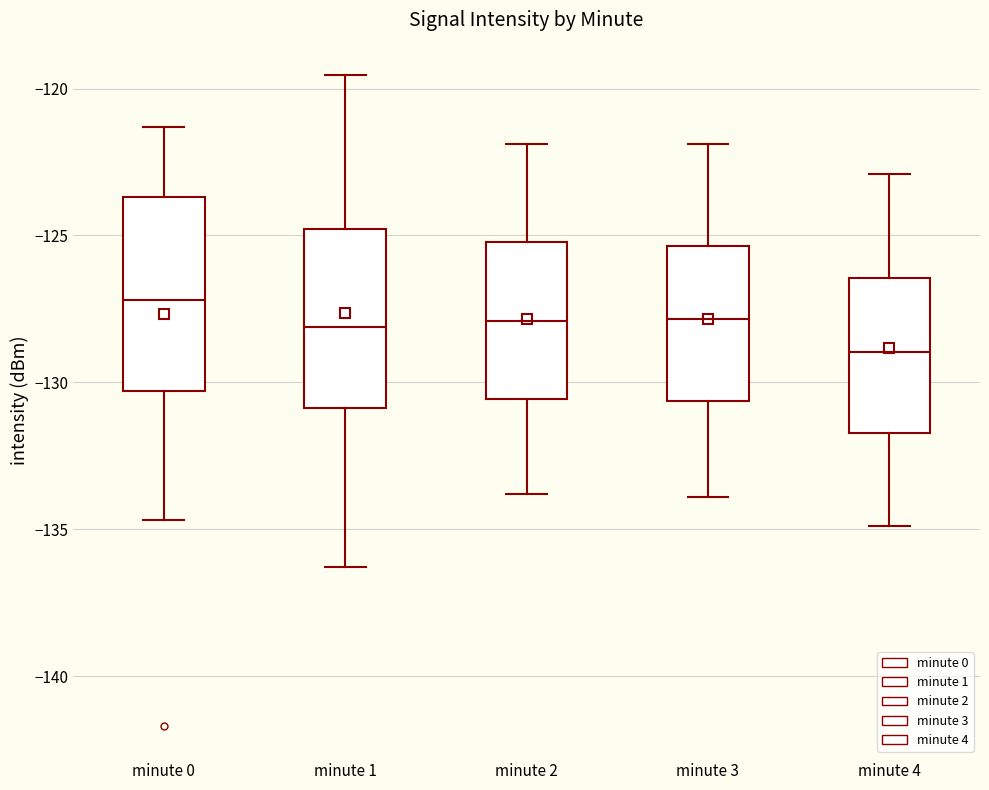

Which box is the tallest, from its lower edge to its upper edge?

minute 0